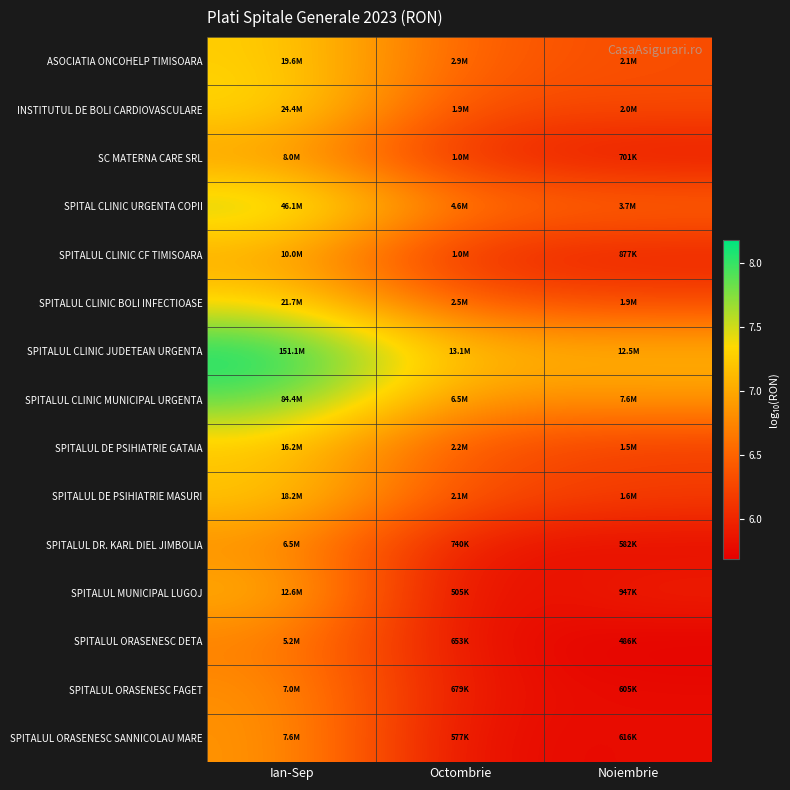

At how many categories does at least one series exceed 7?

3